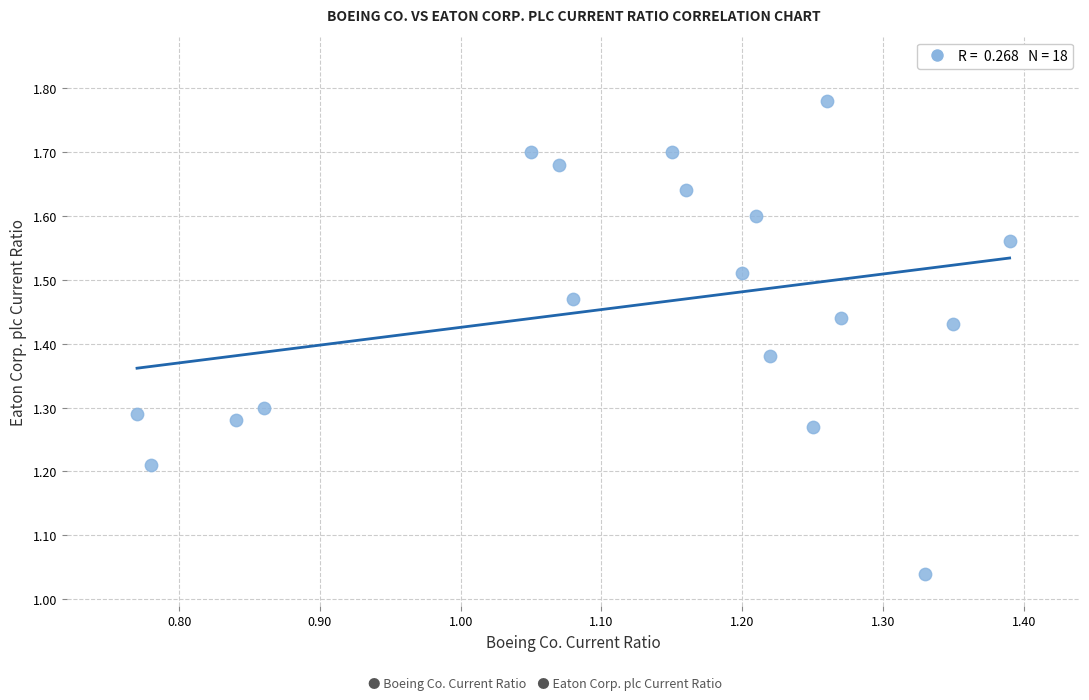

What is the range of Y values (max minus min)?

0.7